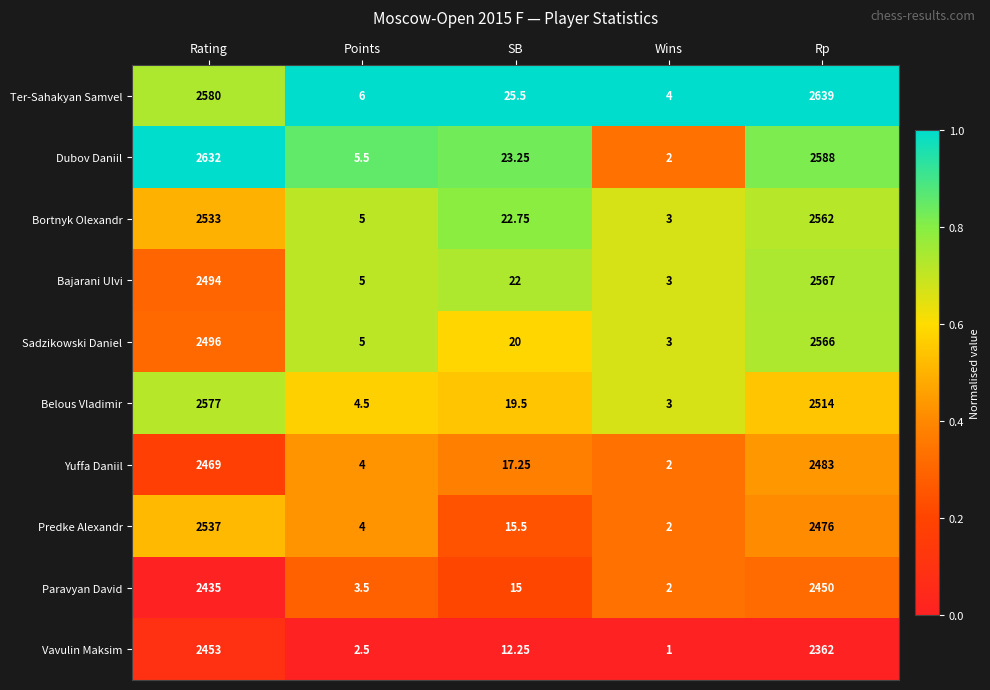

At which label does Belous Vladimir first exceed 19?

Rating